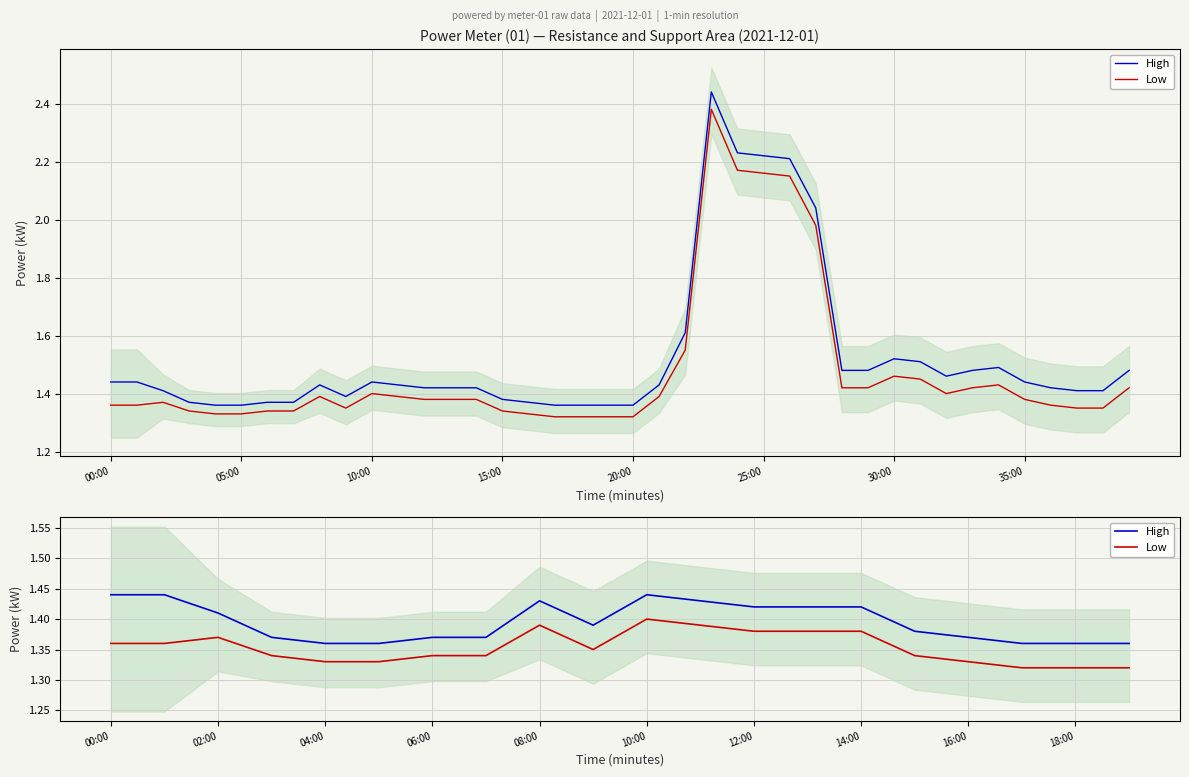

How many interior local peaks does the High series have?

2